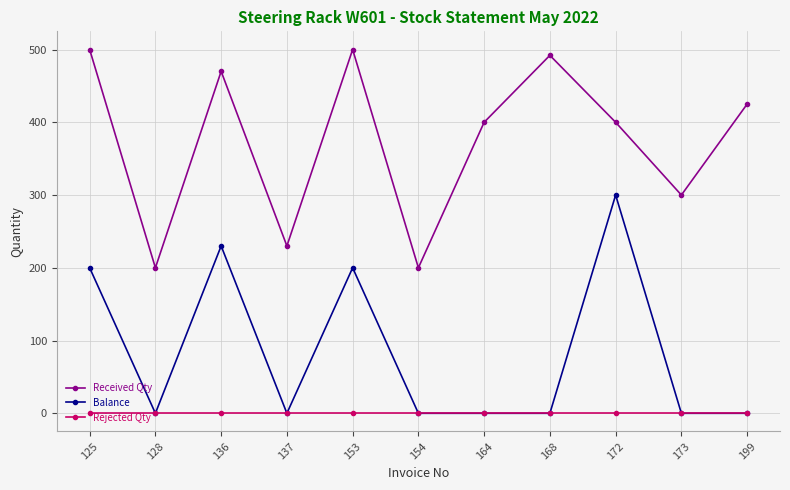

True or false: Balance has a value of 0 at 137.

True